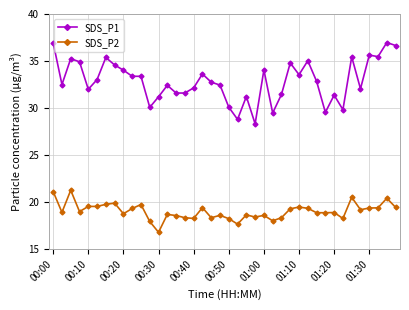

True or false: SDS_P1 and SDS_P2 intersect in this chart.

False